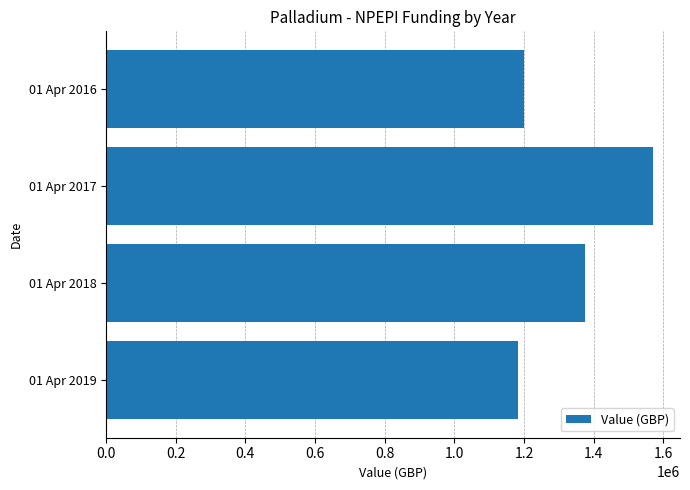

List the labels in order of value, largest first.

01 Apr 2017, 01 Apr 2018, 01 Apr 2016, 01 Apr 2019